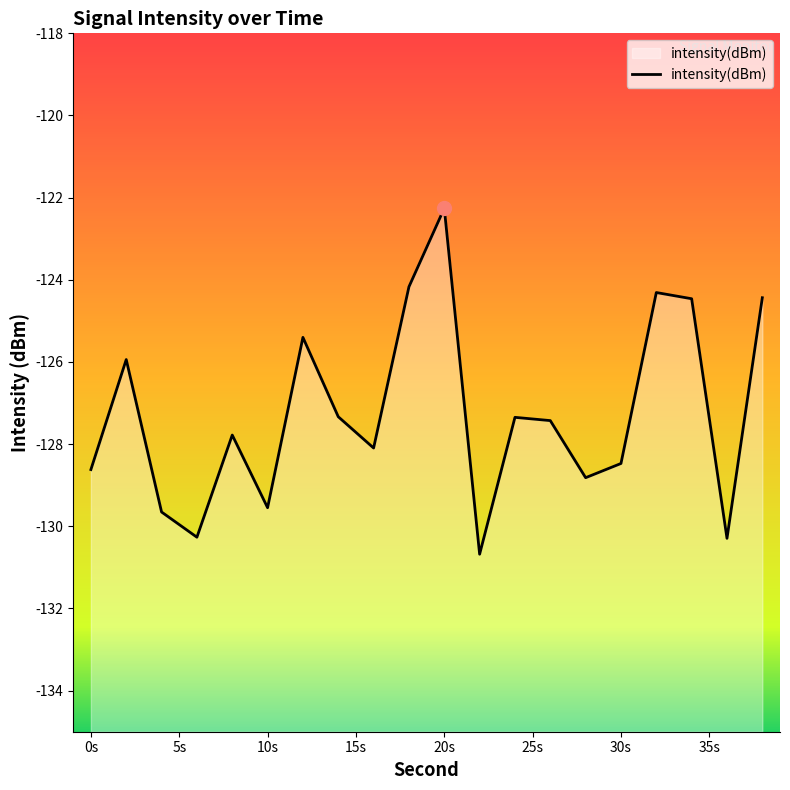

The value at 20s is -122.3. True or false?

True